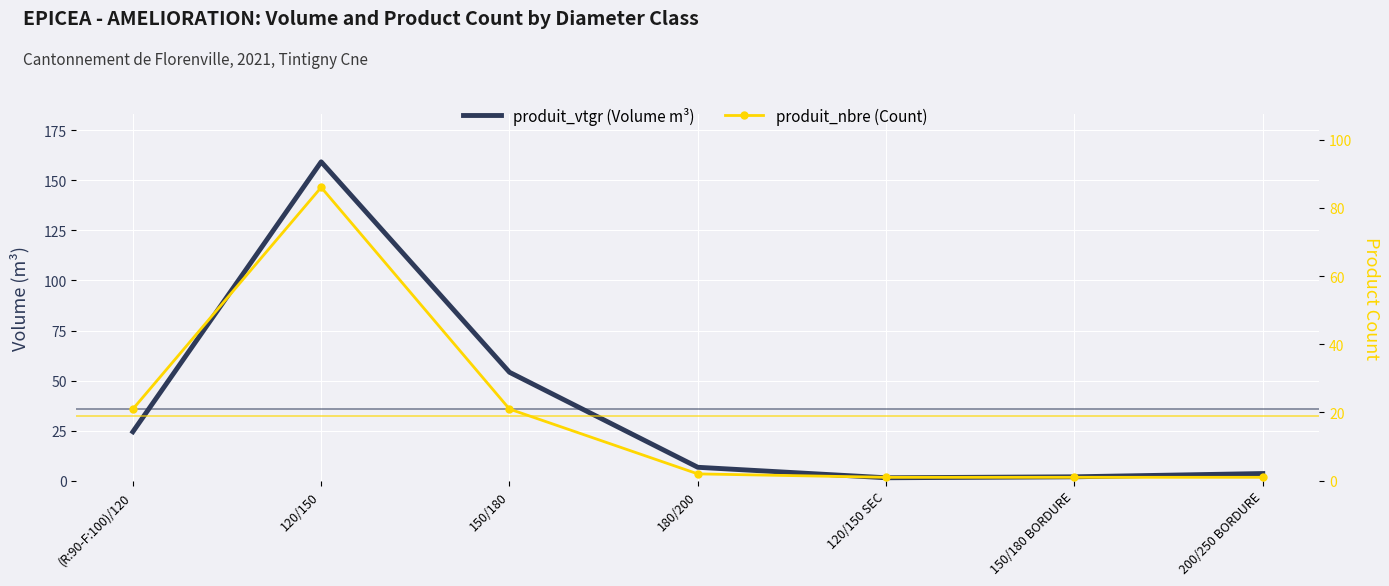

What is the minimum value for produit_vtgr (Volume m³)?

1.5